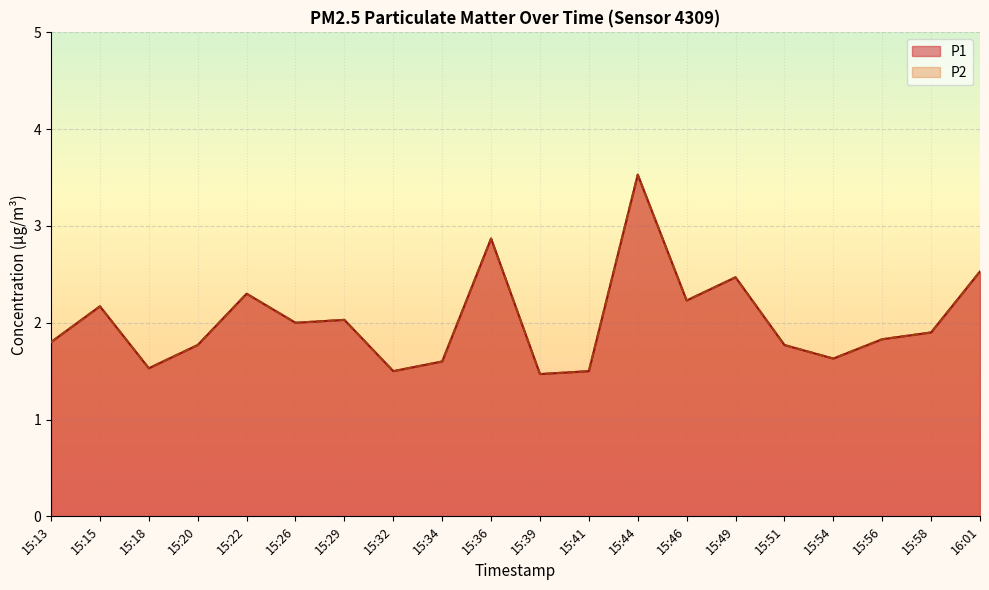

Read the P2 value at 15:26.

2.0